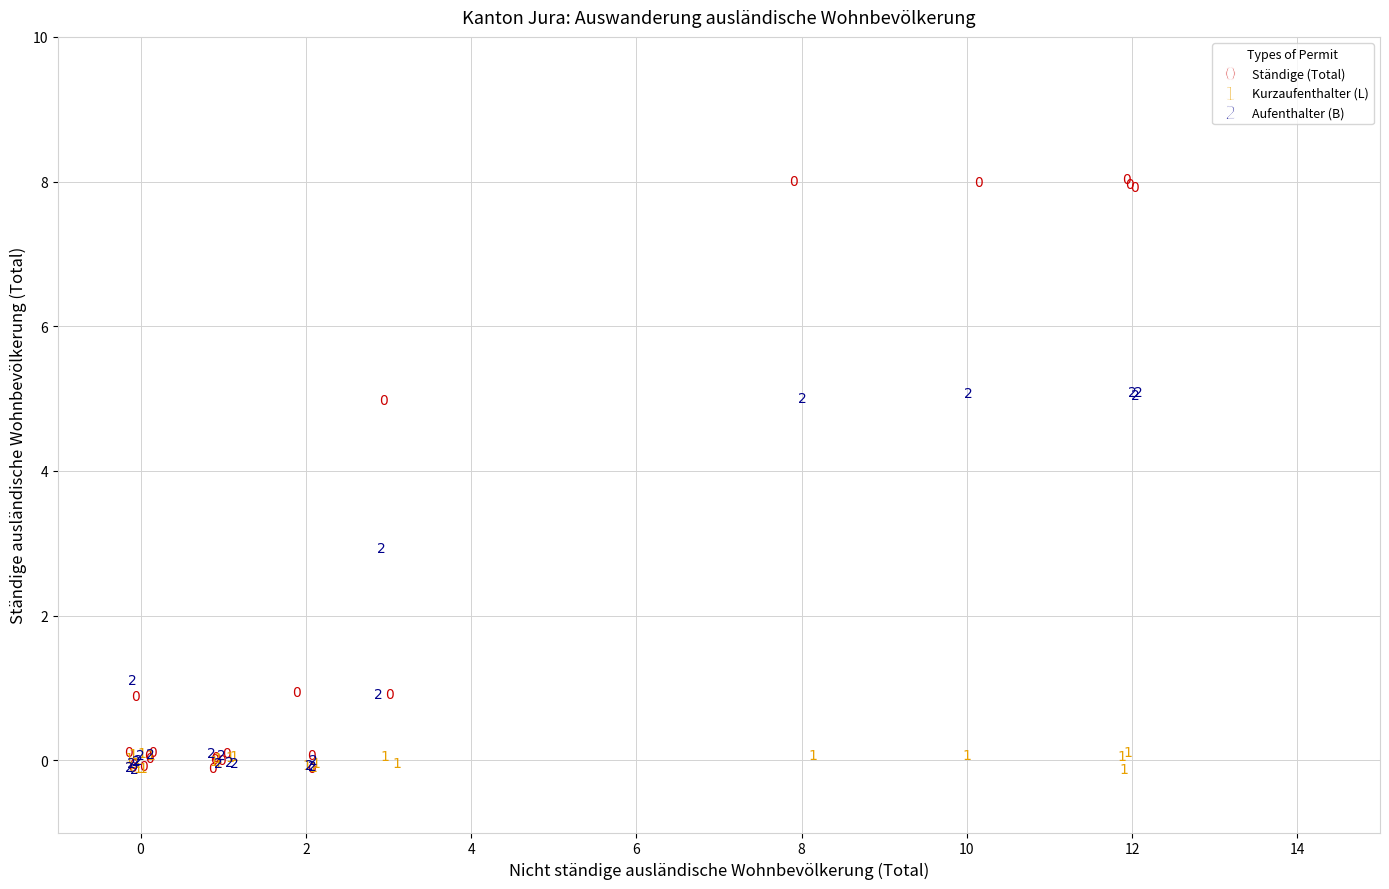

Which series reaches the maximum Y coordinate?

Ständige (Total)